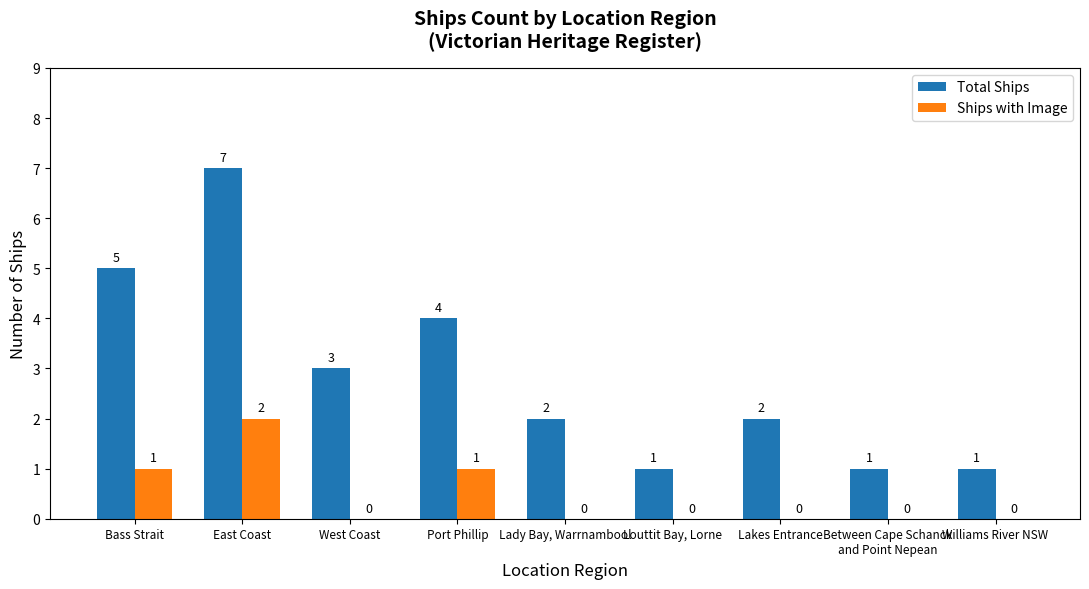

What is the total value across all series at West Coast?

3